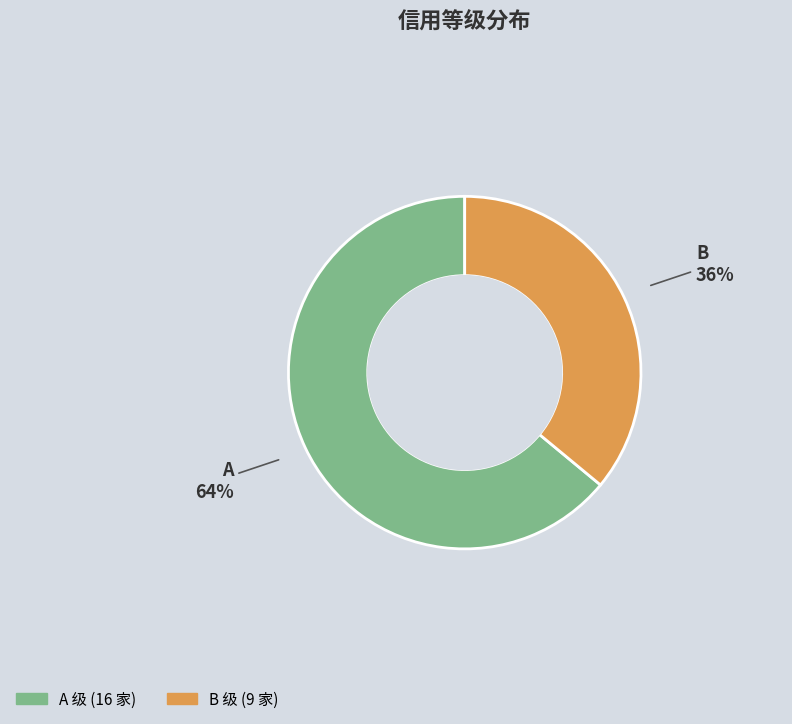

Between B and A, which is larger?

A